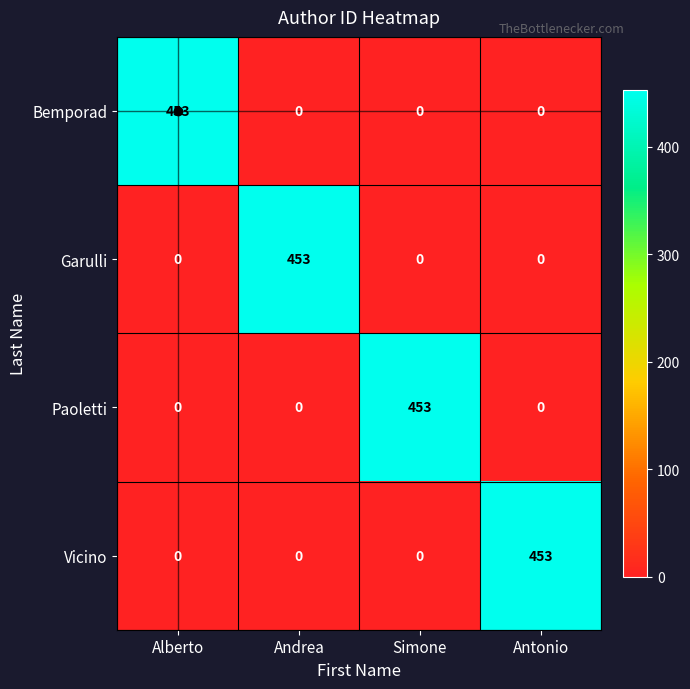

What is the difference between the highest and lowest values at Alberto?

453